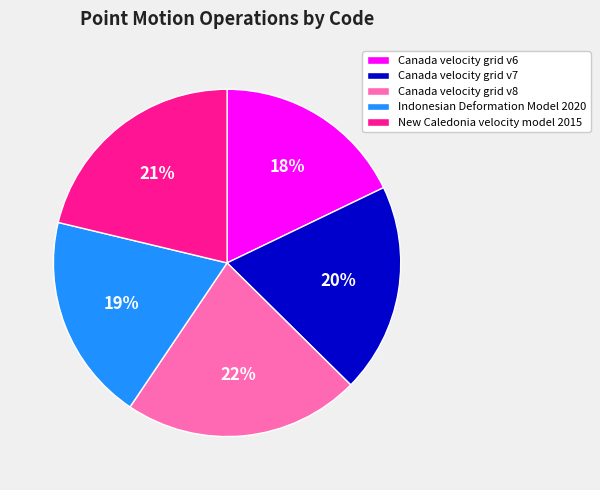

Between New Caledonia velocity model 2015 and Canada velocity grid v7, which is larger?

New Caledonia velocity model 2015